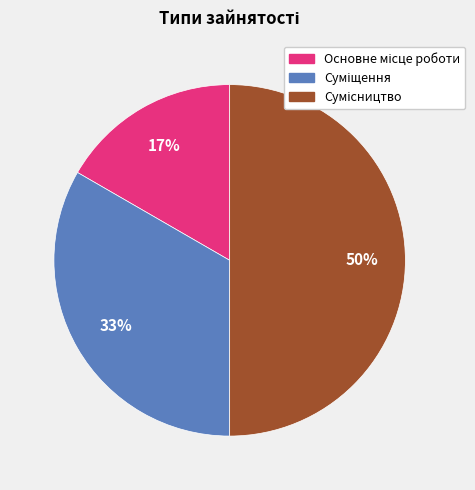

To the nearest percent, what is the average slice percentage?

33%